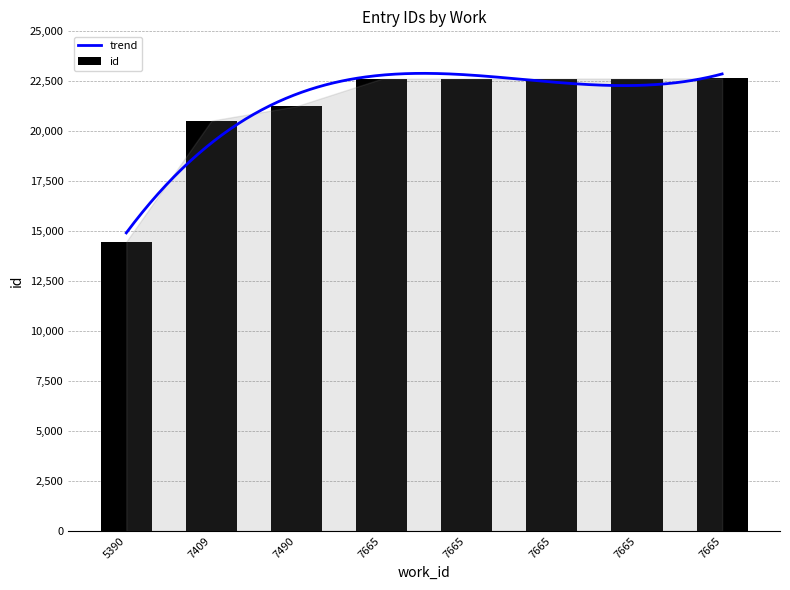

What is the value of the 8th bar from the left?

22627